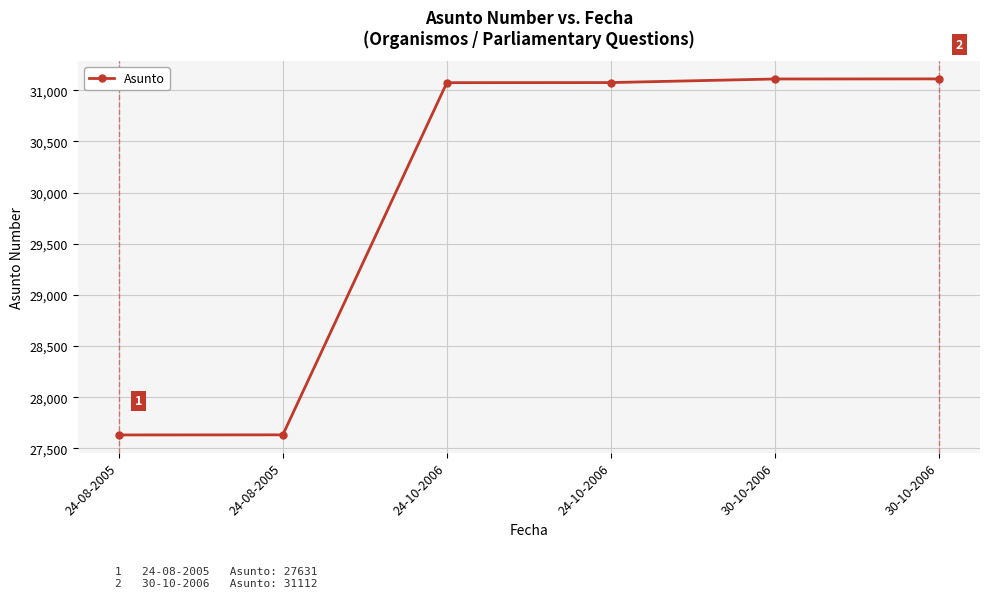

What is the value of the 5th point from the left?

31111